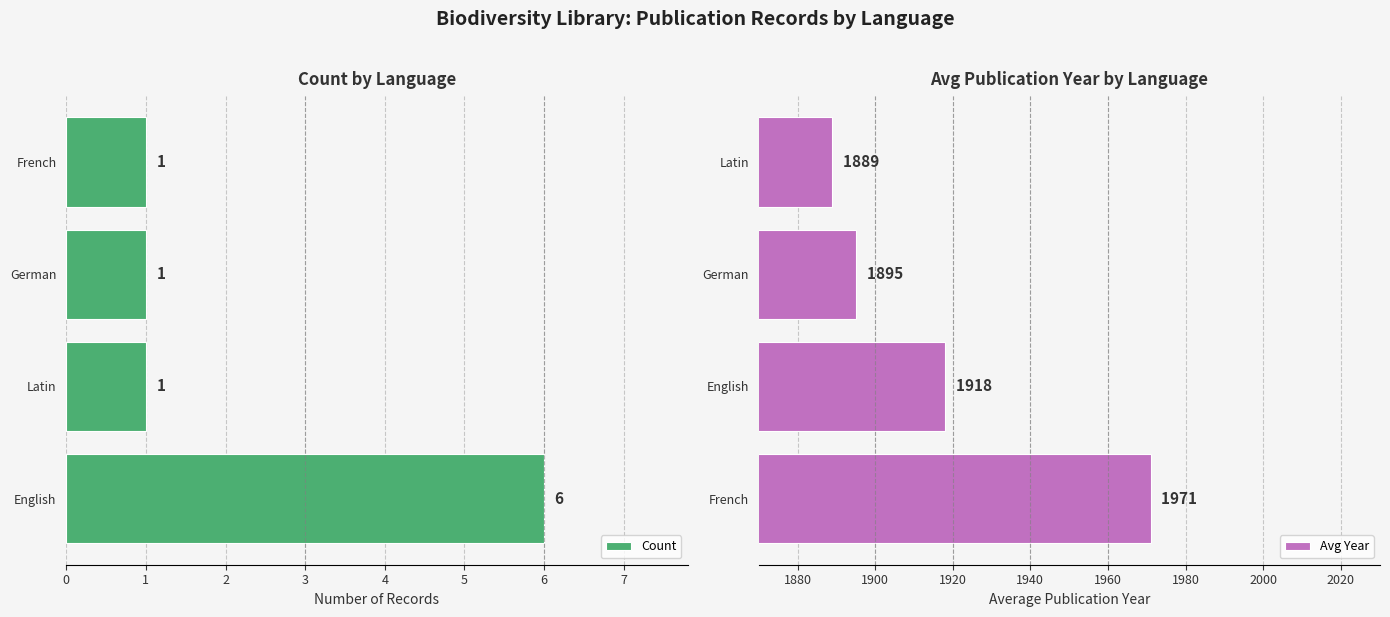

How many values in the Avg Year series exceed 1918?

1